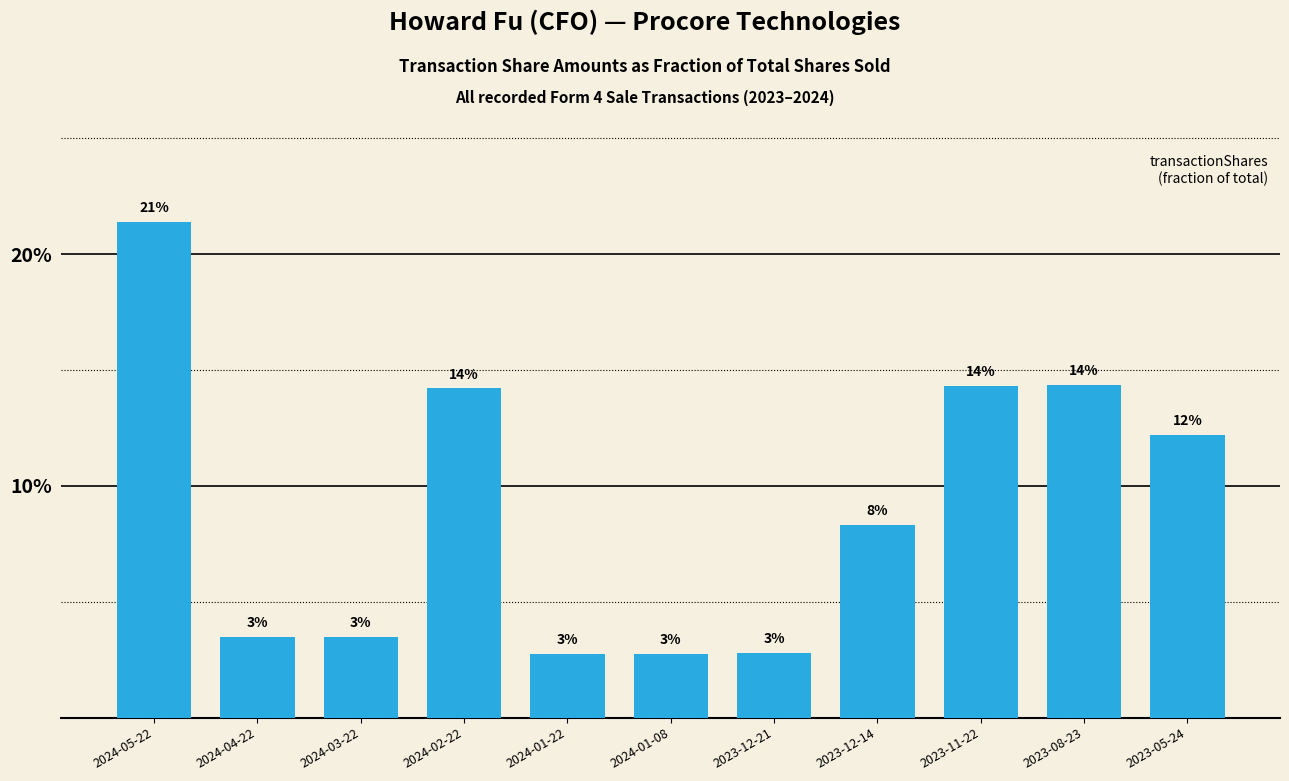

True or false: the data shows 0.3 at 2024-02-22.

False